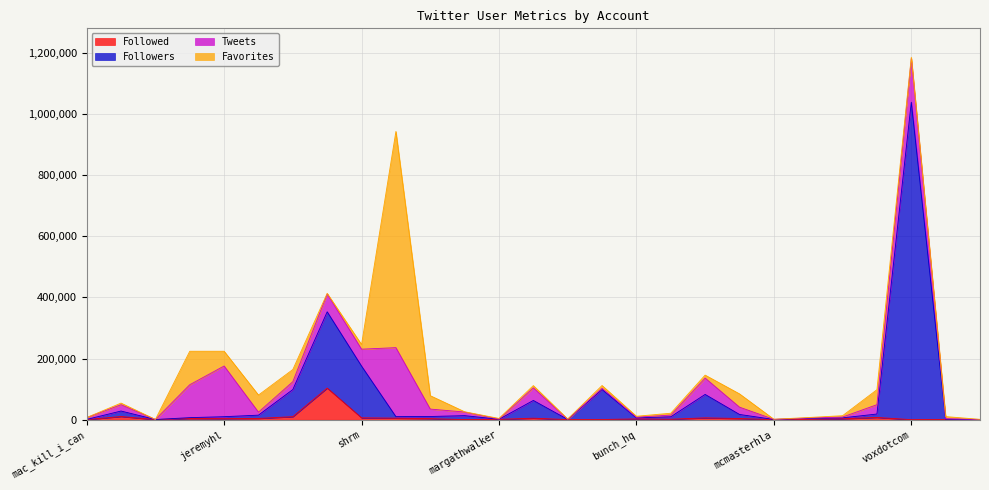

True or false: Followed and Followers cross at least once.

False